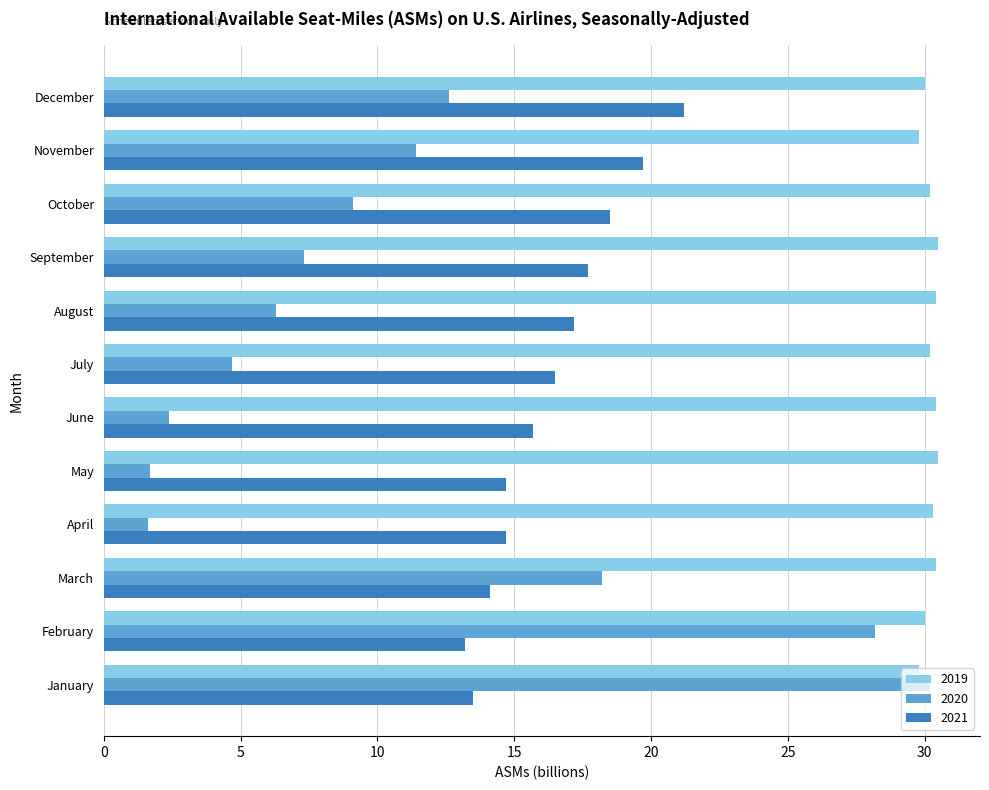

What is the spread (max minus min) of values at September?

23.2